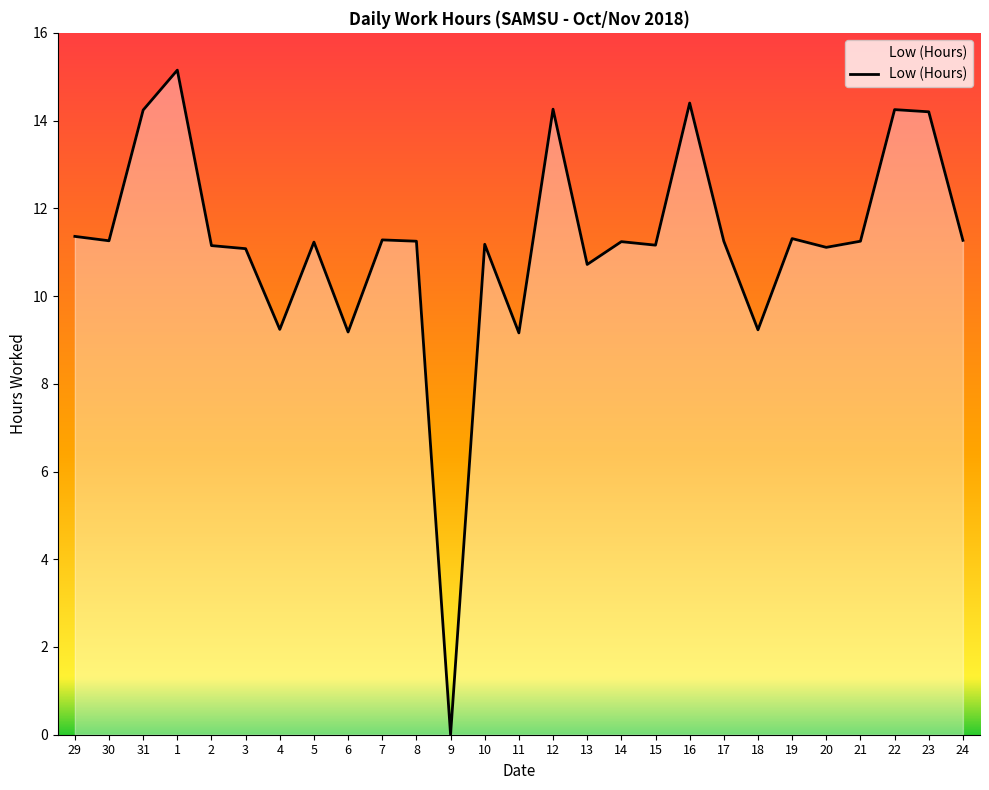

What position from the right is 16?

9